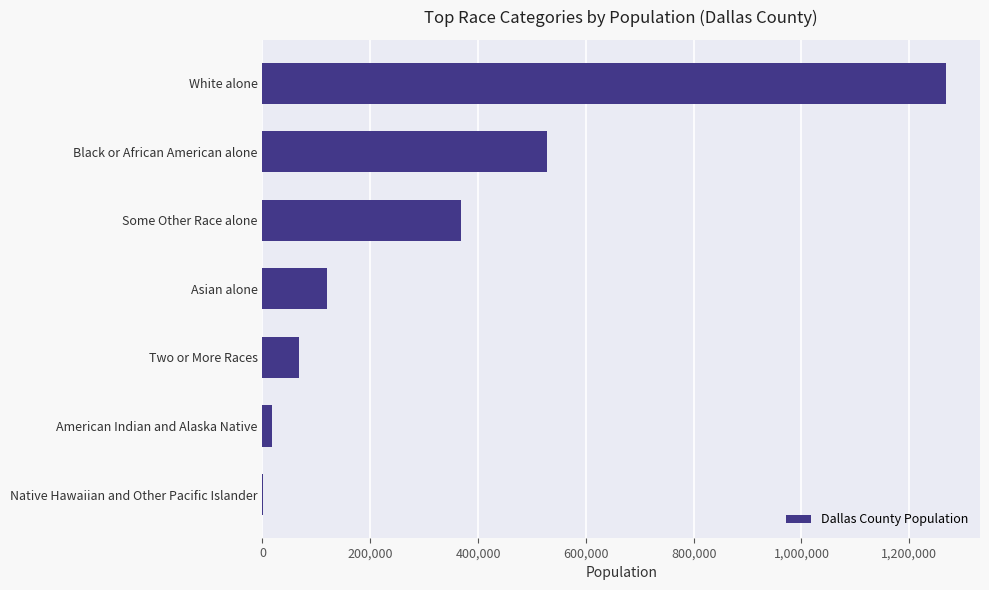

What is the change in value from Asian alone to Black or African American alone?

+408950